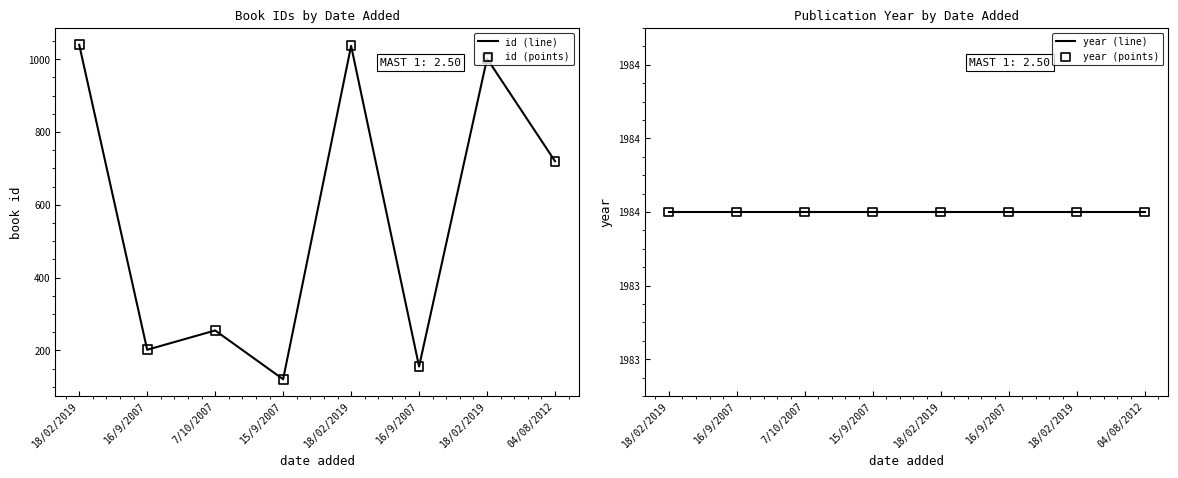

Which series has the largest total across all categories?

year (line)